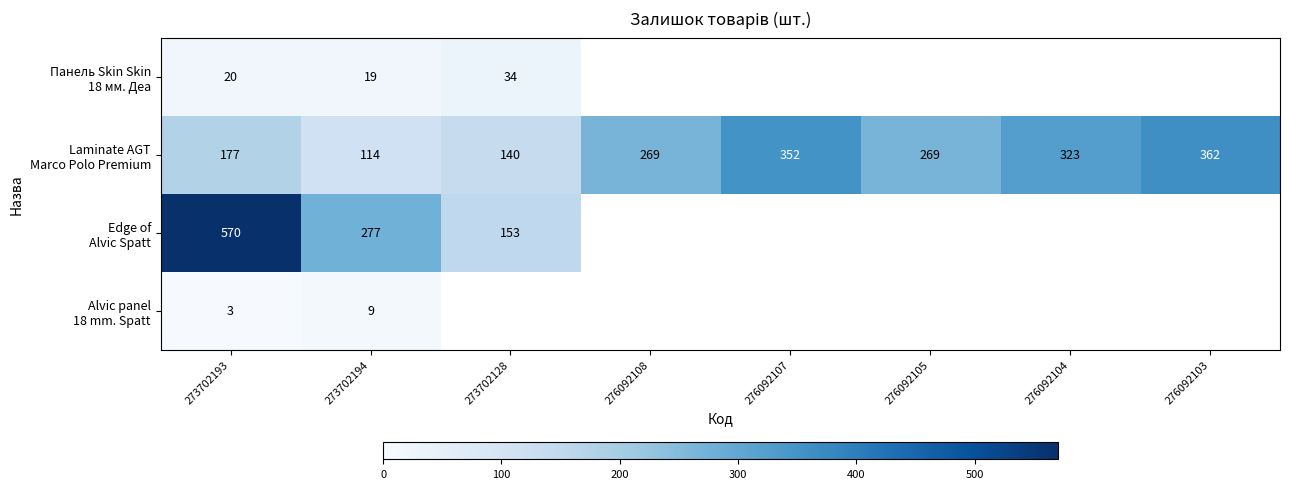

What is the total value across all series at 273702194?

419